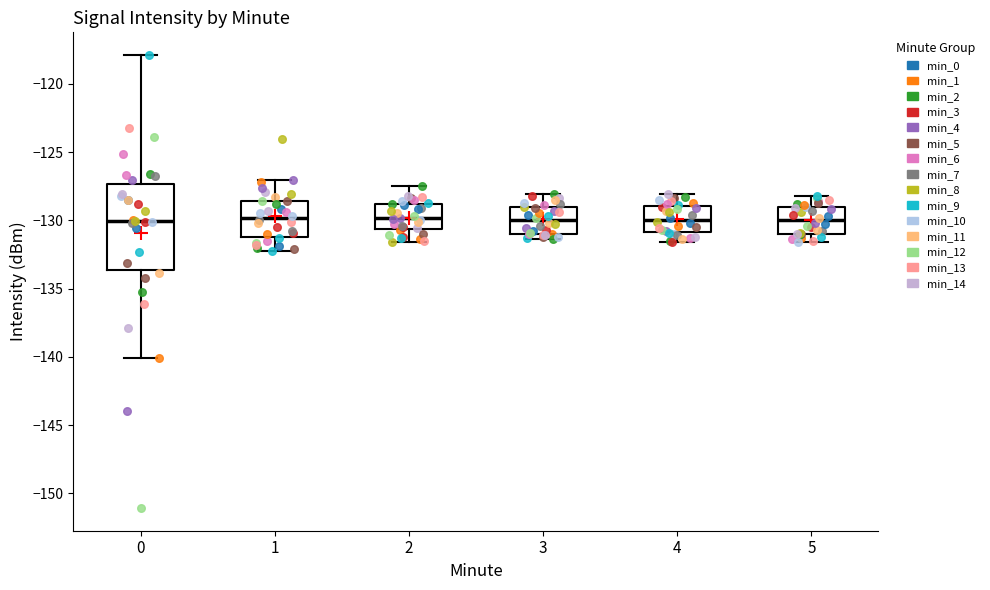

Reading left to right, transcribe this box plot: for each box, give where its median line is, the range the box spans, and where its two whiskers end, as read against the y-axis. The values are not printed on the chart, so give them approximately, as read against the axis.

0: median -130.0, box -133.5 to -127.5, whiskers -140.0 to -118.0
1: median -130.0, box -131.0 to -128.5, whiskers -132.5 to -127.0
2: median -130.0, box -130.5 to -129.0, whiskers -131.5 to -127.5
3: median -130.0, box -131.0 to -129.0, whiskers -131.5 to -128.0
4: median -130.0, box -131.0 to -129.0, whiskers -131.5 to -128.0
5: median -130.0, box -131.0 to -129.0, whiskers -131.5 to -128.0